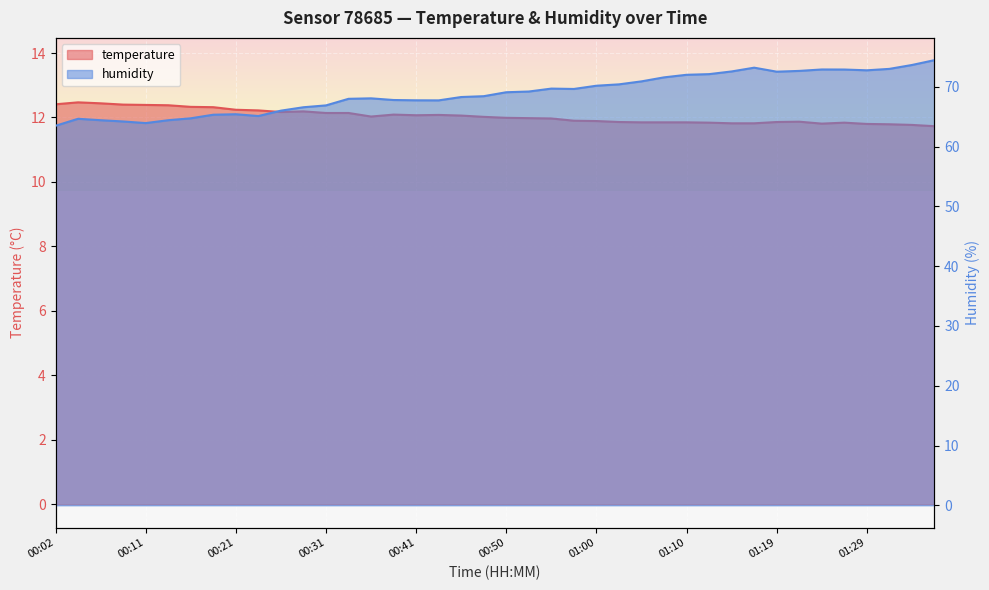

Reading right to left, transcribe all the data shown in this chart.

temperature: 01:37=11.7	01:34=11.8	01:32=11.8	01:29=11.8	01:27=11.8	01:24=11.8	01:22=11.9	01:19=11.9	01:17=11.8	01:15=11.8	01:12=11.8	01:10=11.8	01:07=11.8	01:05=11.8	01:02=11.9	01:00=11.9	00:58=11.9	00:55=12.0	00:53=12.0	00:50=12.0	00:48=12.0	00:45=12.1	00:43=12.1	00:41=12.1	00:38=12.1	00:36=12.0	00:33=12.1	00:31=12.1	00:28=12.2	00:26=12.2	00:24=12.2	00:21=12.2	00:19=12.3	00:16=12.3	00:14=12.4	00:11=12.4	00:09=12.4	00:07=12.4	00:04=12.5	00:02=12.4
humidity: 01:37=74.5	01:34=73.7	01:32=73.0	01:29=72.8	01:27=72.9	01:24=72.9	01:22=72.7	01:19=72.5	01:17=73.2	01:15=72.6	01:12=72.1	01:10=72.0	01:07=71.6	01:05=70.9	01:02=70.4	01:00=70.2	00:58=69.7	00:55=69.7	00:53=69.2	00:50=69.1	00:48=68.5	00:45=68.3	00:43=67.8	00:41=67.8	00:38=67.8	00:36=68.1	00:33=68.0	00:31=66.9	00:28=66.6	00:26=66.0	00:24=65.1	00:21=65.4	00:19=65.3	00:16=64.8	00:14=64.4	00:11=64.0	00:09=64.2	00:07=64.4	00:04=64.7	00:02=63.5